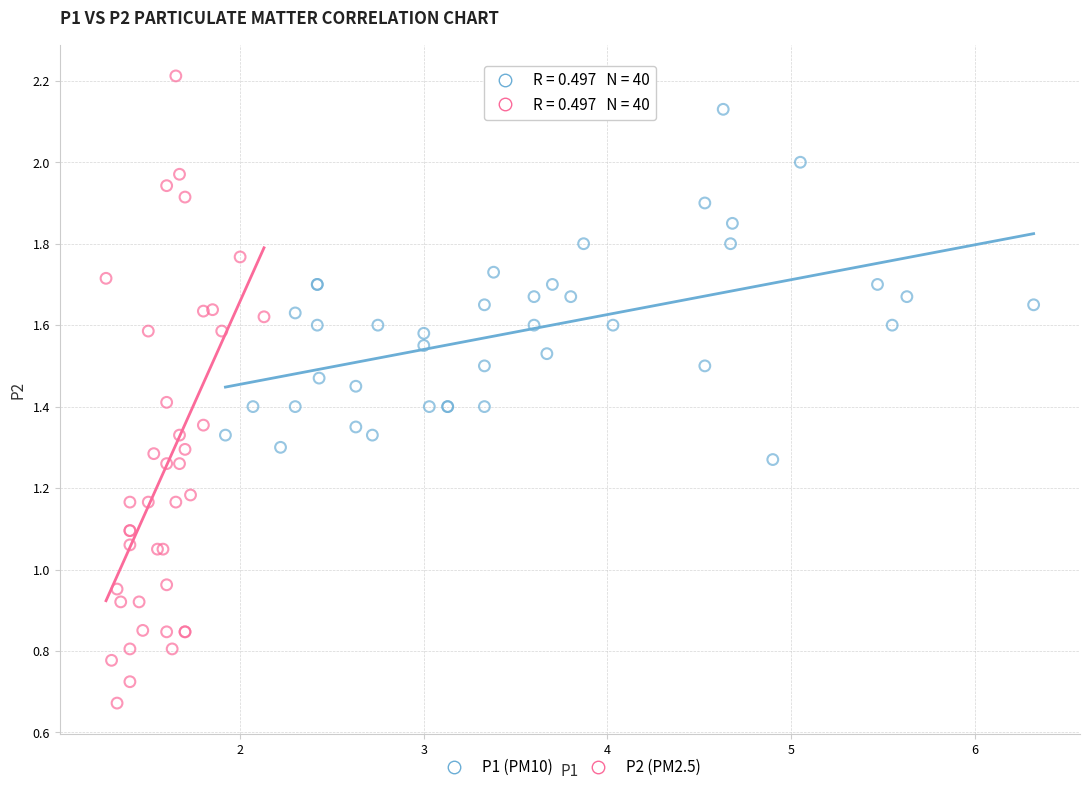

Which series has the largest Y range (max minus min)?

P2 (PM2.5)